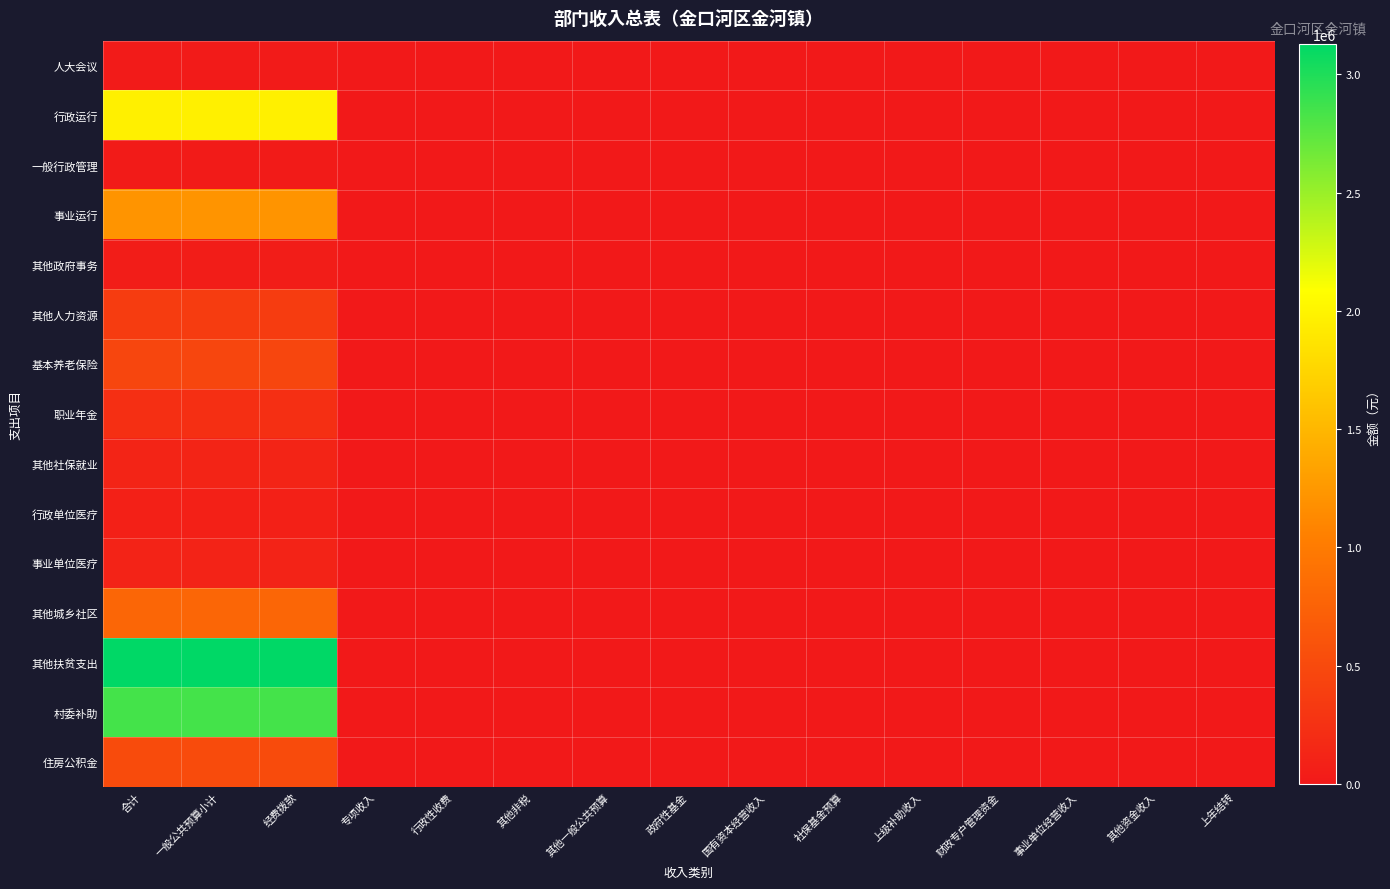

What is the greatest value displayed?

3130000